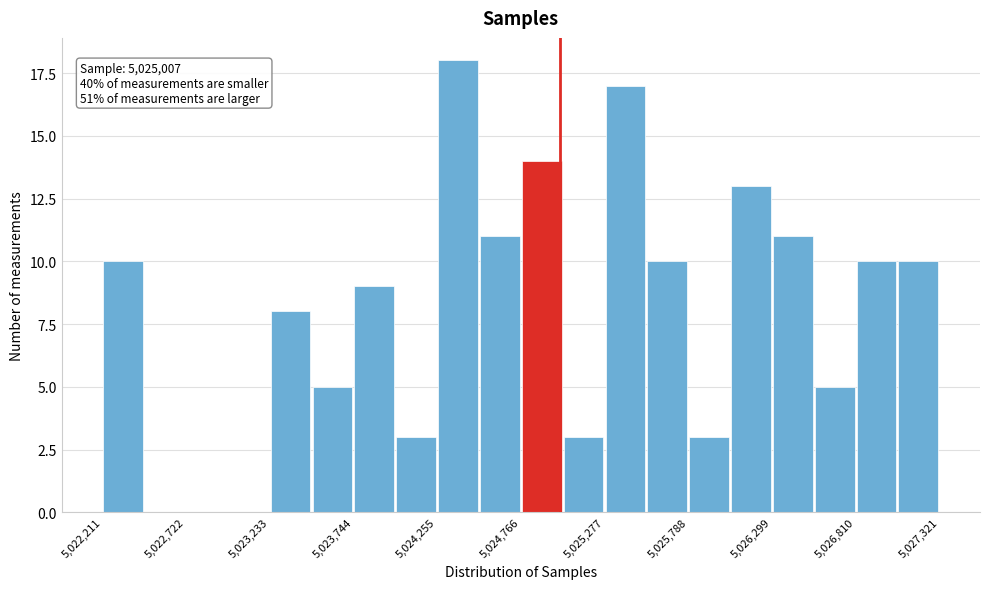

Read against the x-axis, roughly where is the centre of the tallest bar?

5024400